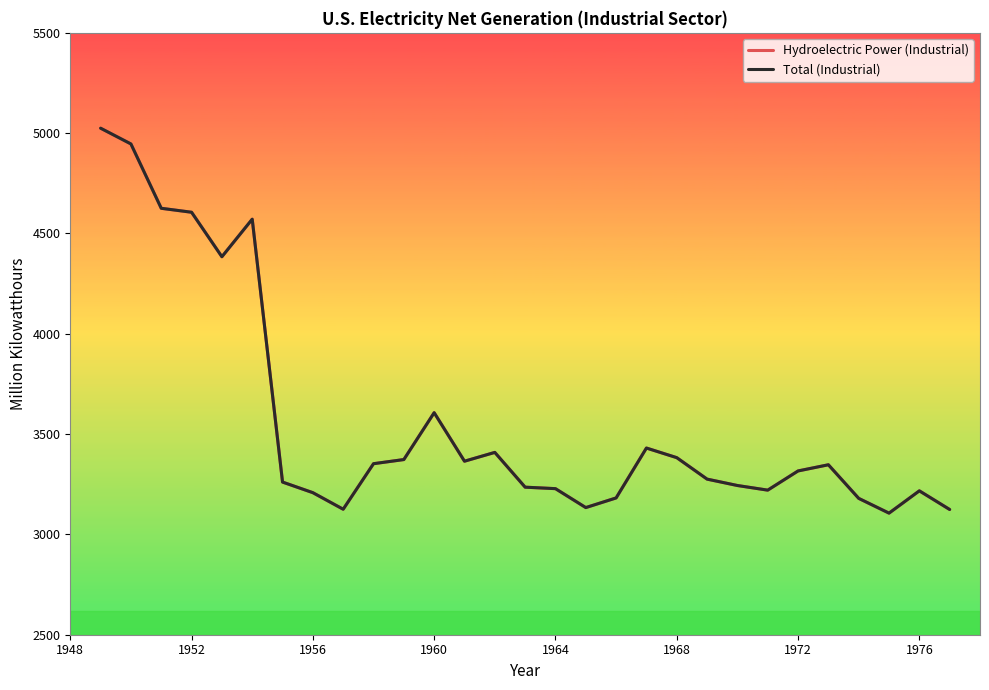

Does the chart display data point markers on the line(s)?

No